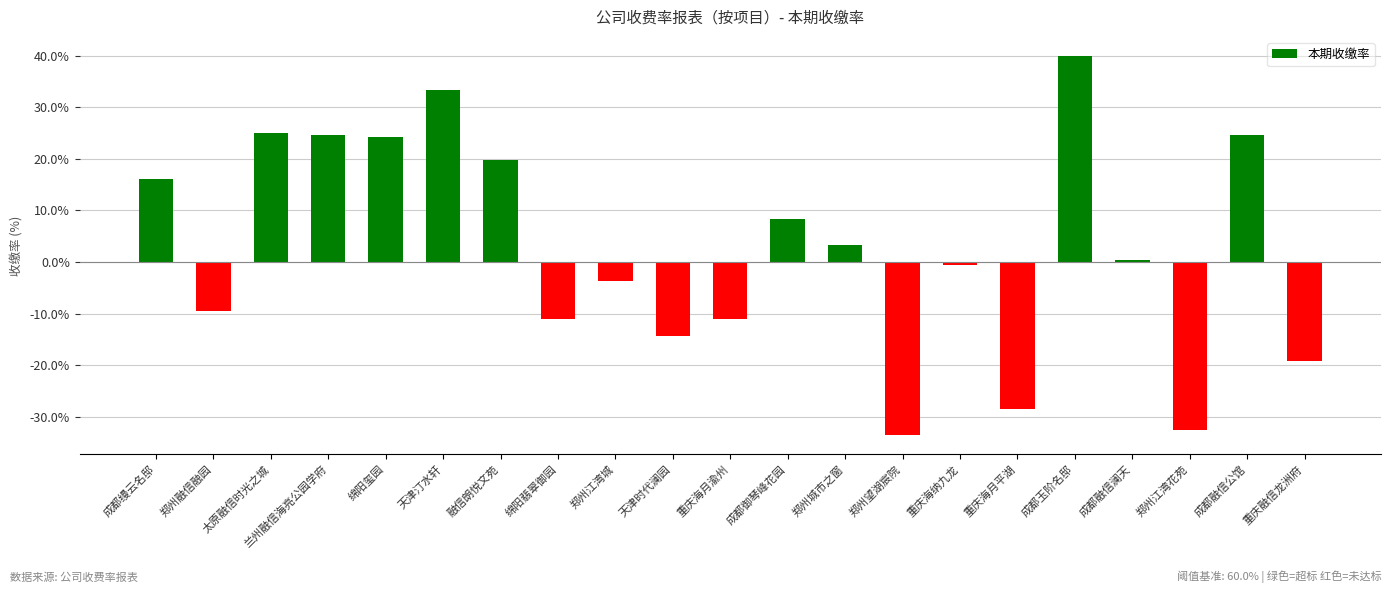

Between 绵阳翡翠御园 and 成都缦云名邸, which is larger?

成都缦云名邸